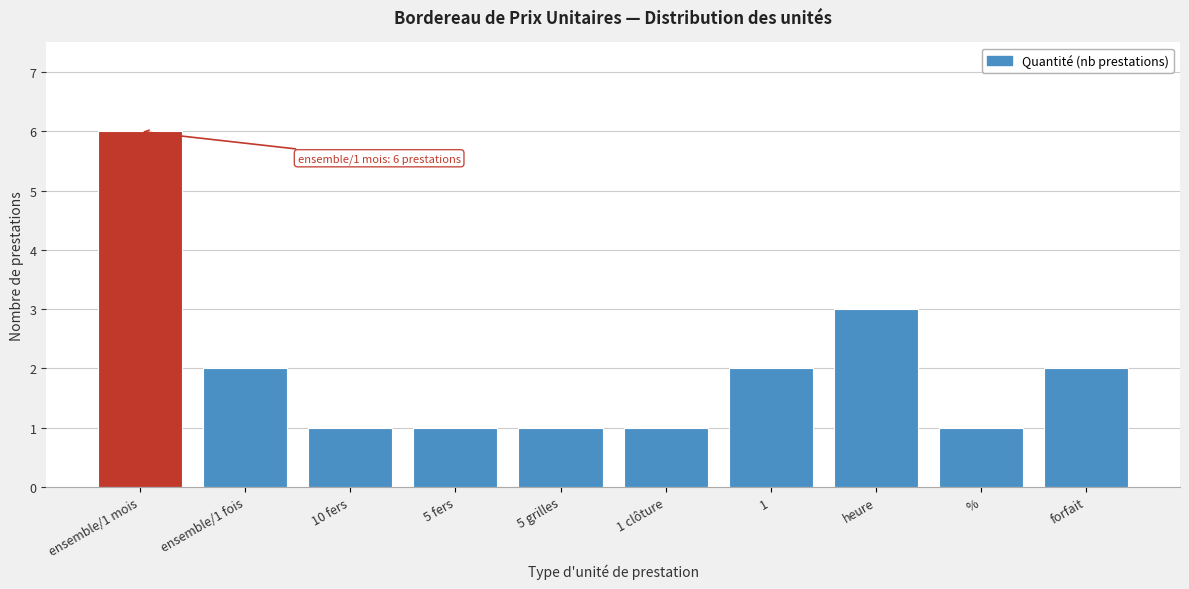

Reading left to right, extract all data points from this chart.

ensemble/1 mois=6	ensemble/1 fois=2	10 fers=1	5 fers=1	5 grilles=1	1 clôture=1	1=2	heure=3	%=1	forfait=2